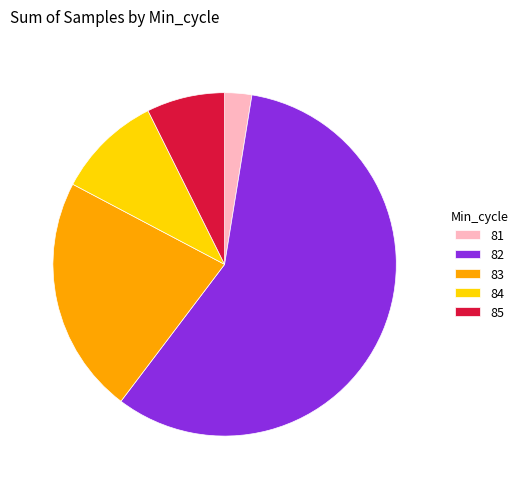

Combined, do 85 and 81 account for over 50%?

No